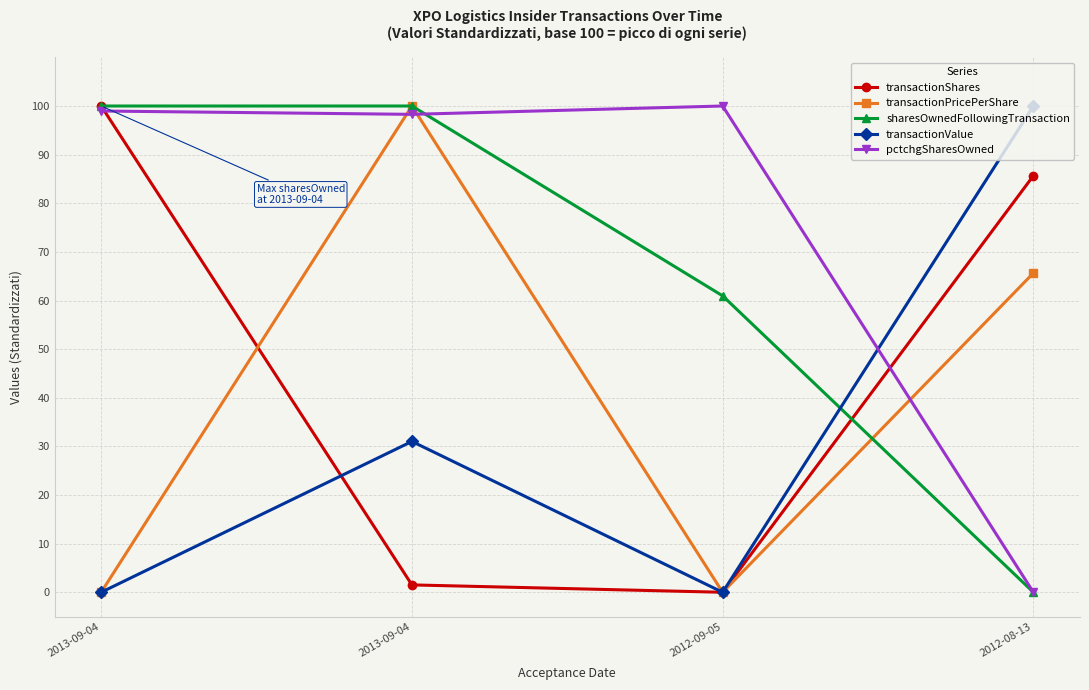

How many lines are shown in the chart?

5